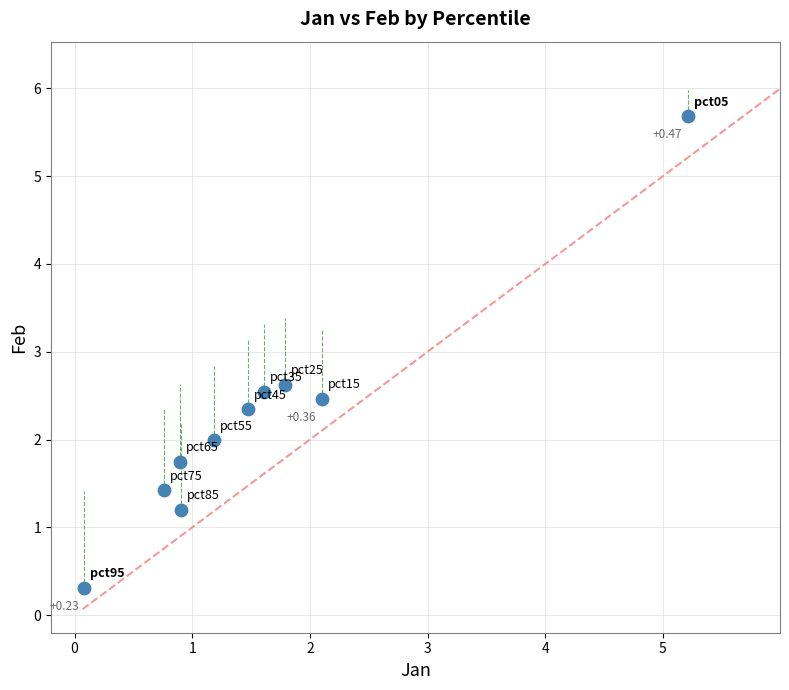

What is the average X value?

1.6